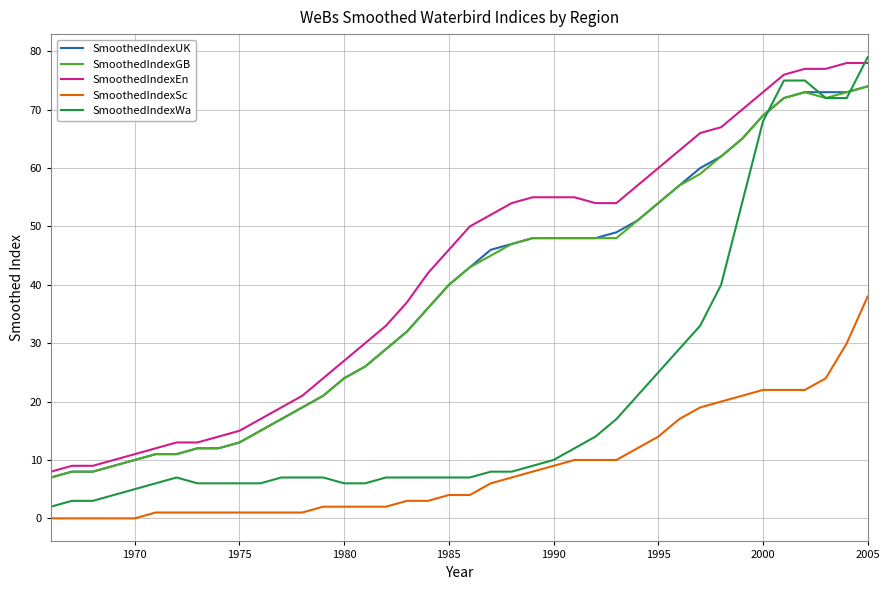

At how many categories does at least one series exceed 43?

21